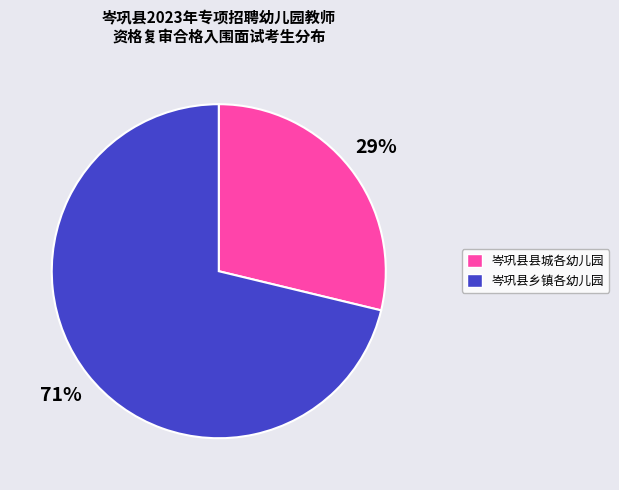

Rank the categories by value from lowest to highest.

岑巩县县城各幼儿园, 岑巩县乡镇各幼儿园